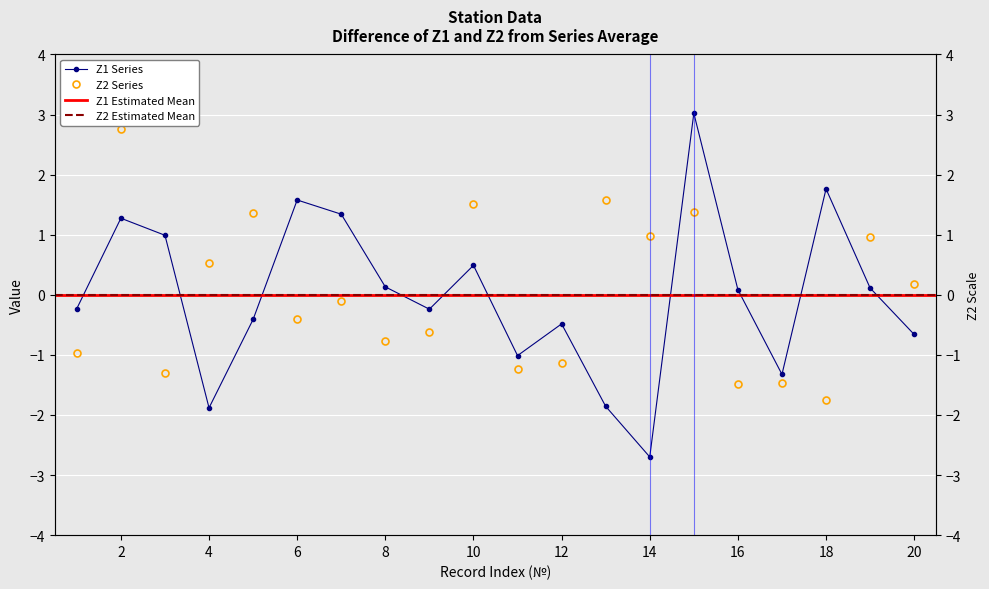

Which label corresponds to the largest value in the chart?

15